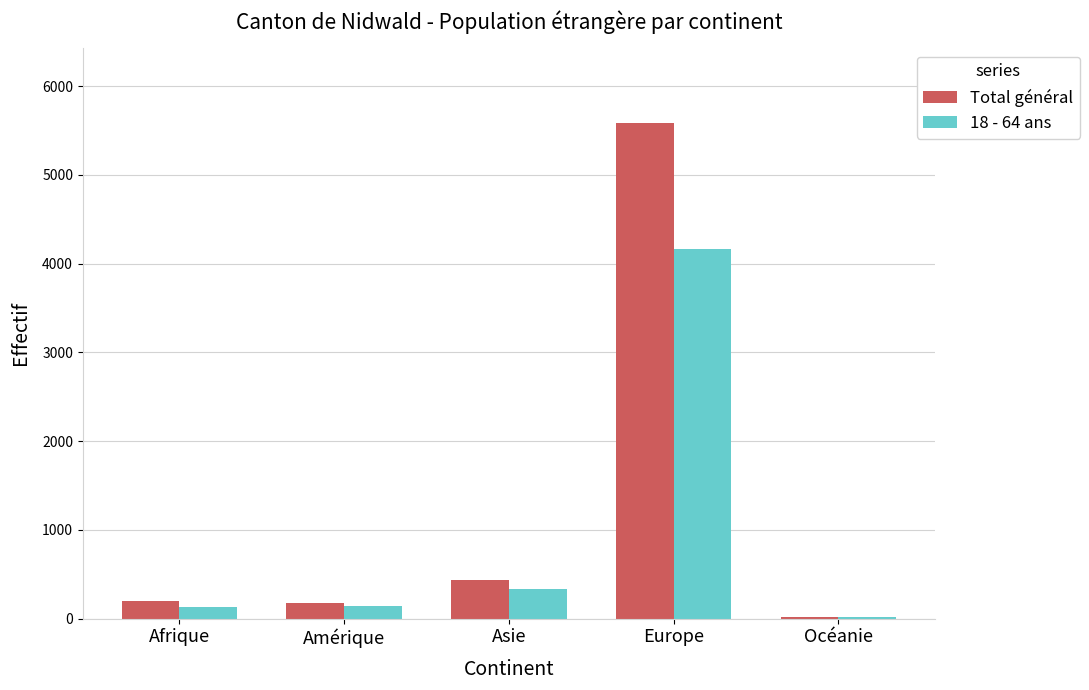

The Total général series shows 434 at Asie. True or false?

True